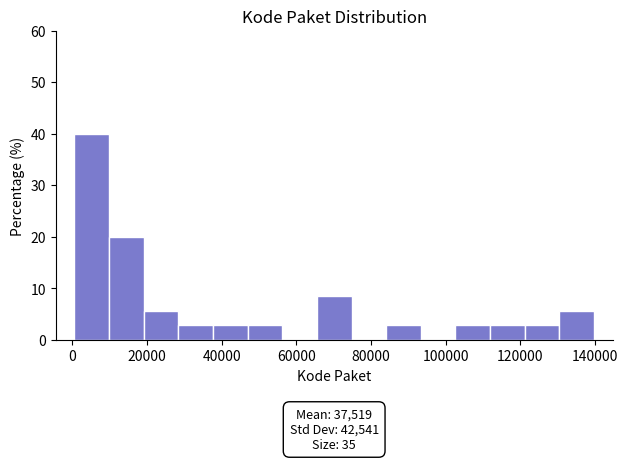

Over which range of the x-axis is the bar tallest?

0 to 10000